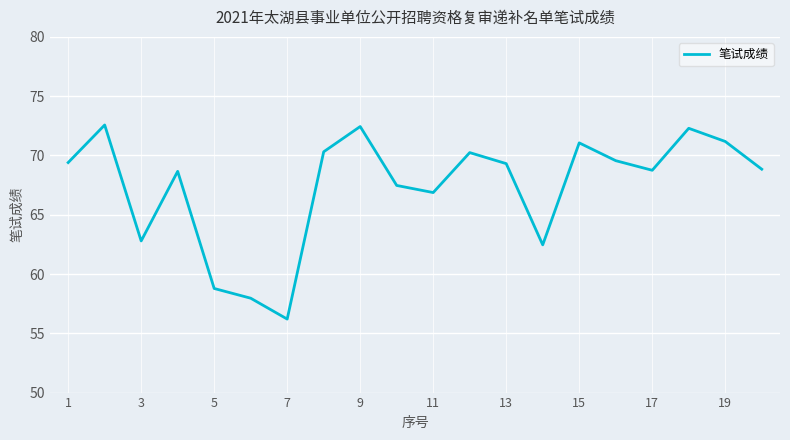

What is the greatest value displayed?

72.6